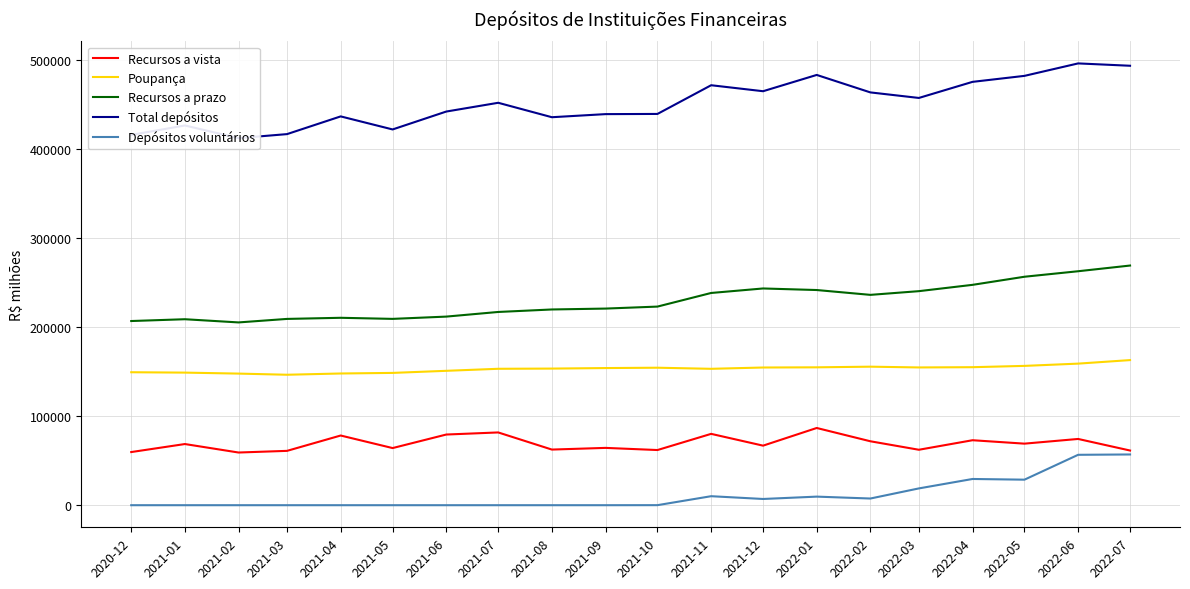

How many values in the Depósitos voluntários series are below 49?

10